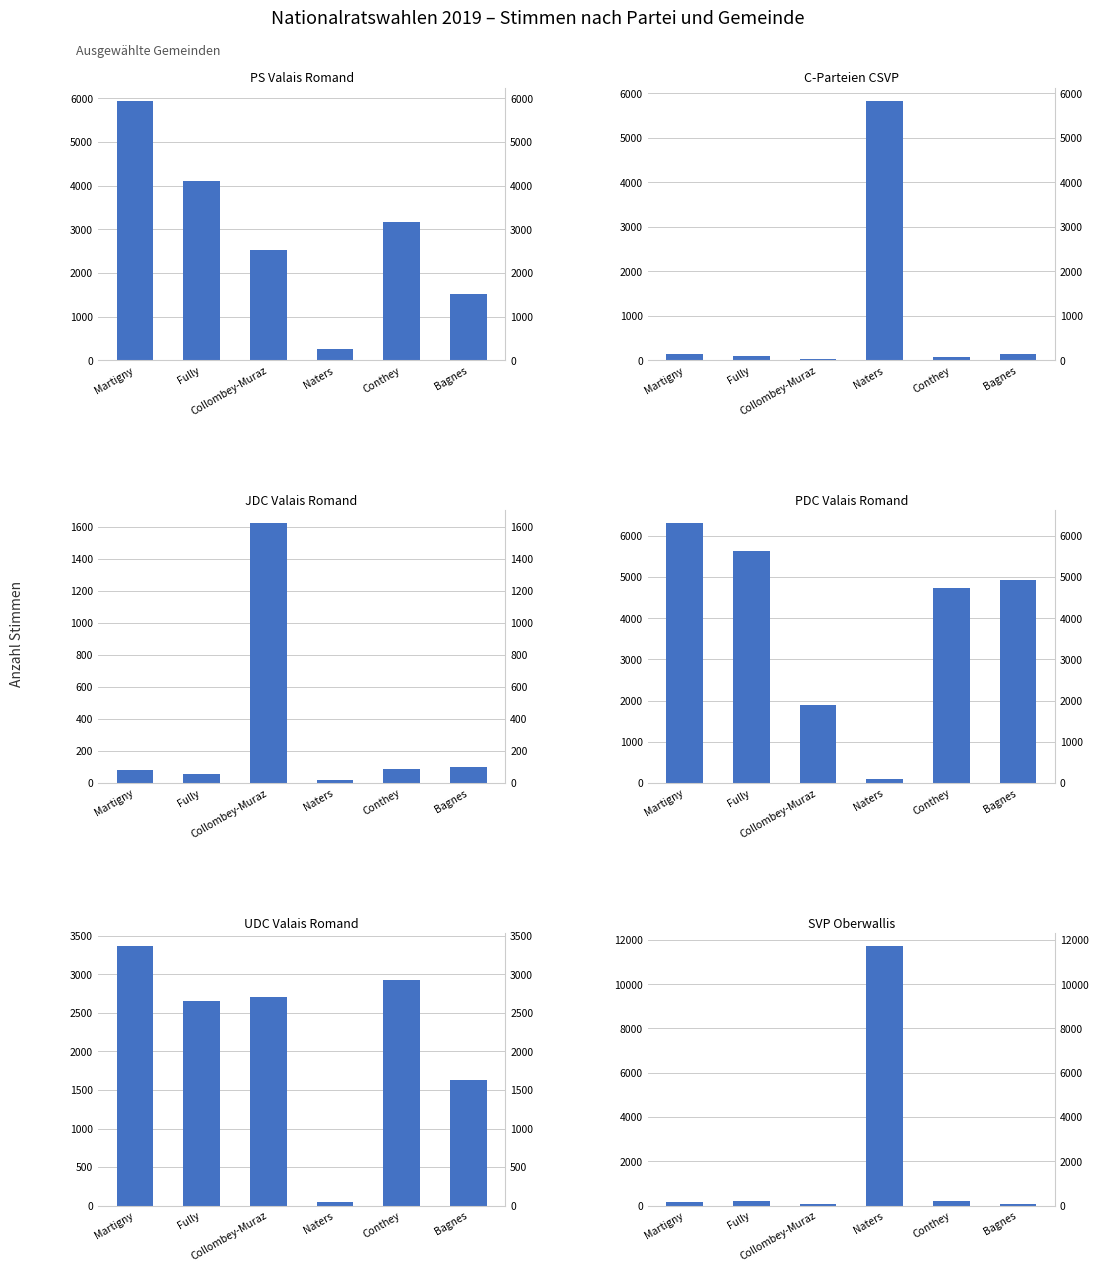

What is the label of the 1st bar from the left?

Martigny